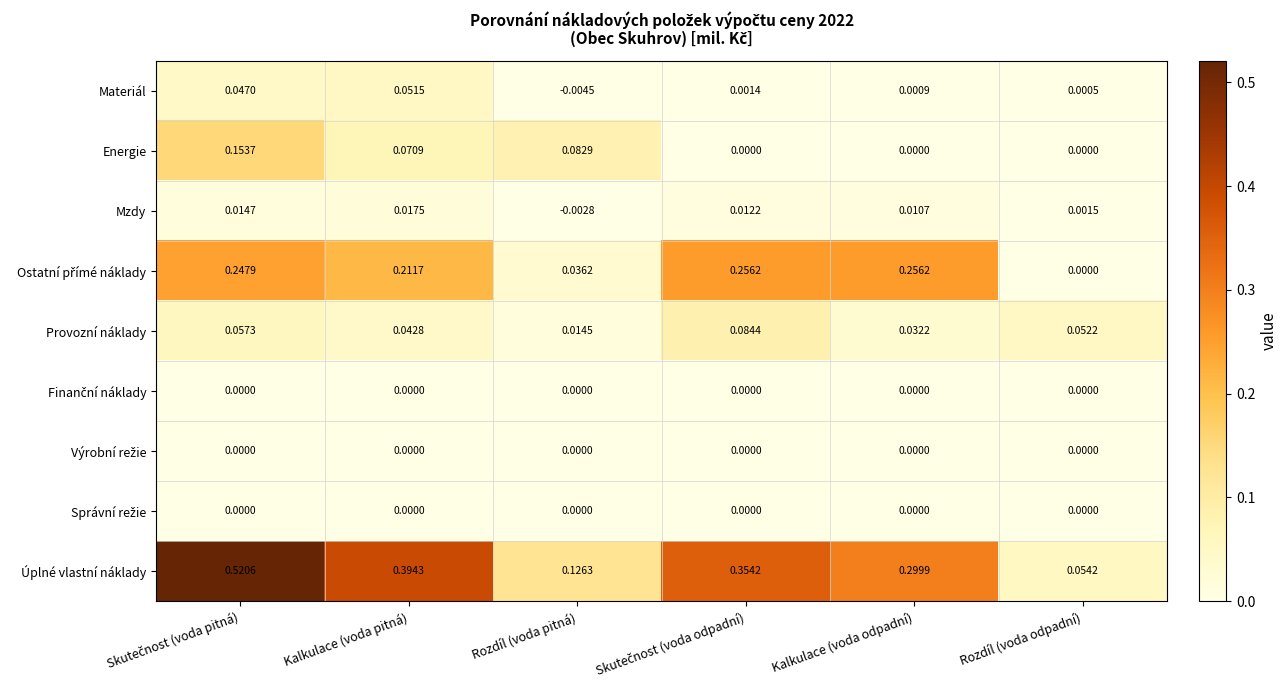

Which category has the highest value in the Mzdy series?

Kalkulace (voda pitná)